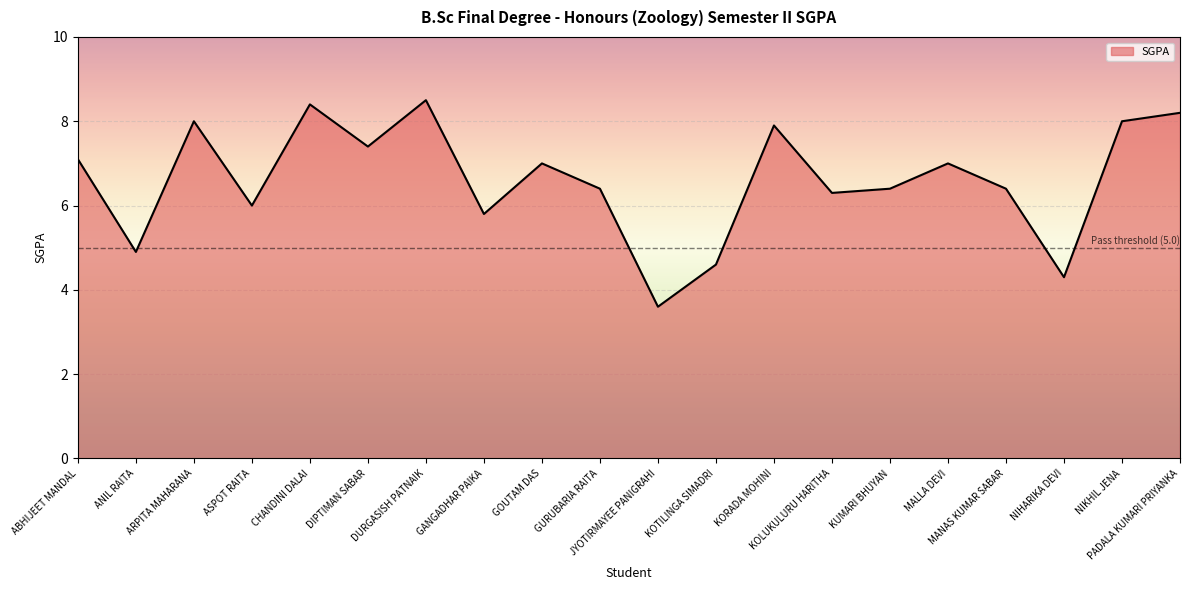

What is the maximum value shown in the chart?

8.5